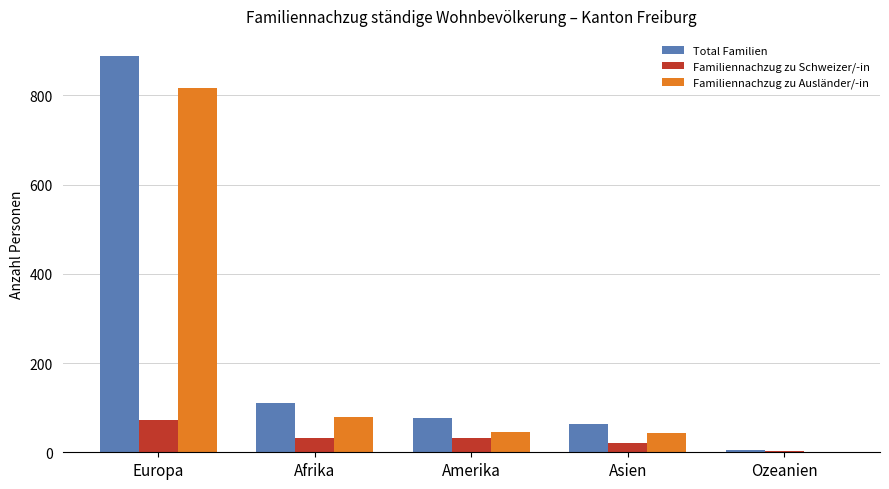

Which series has the widest spread of values?

Total Familien